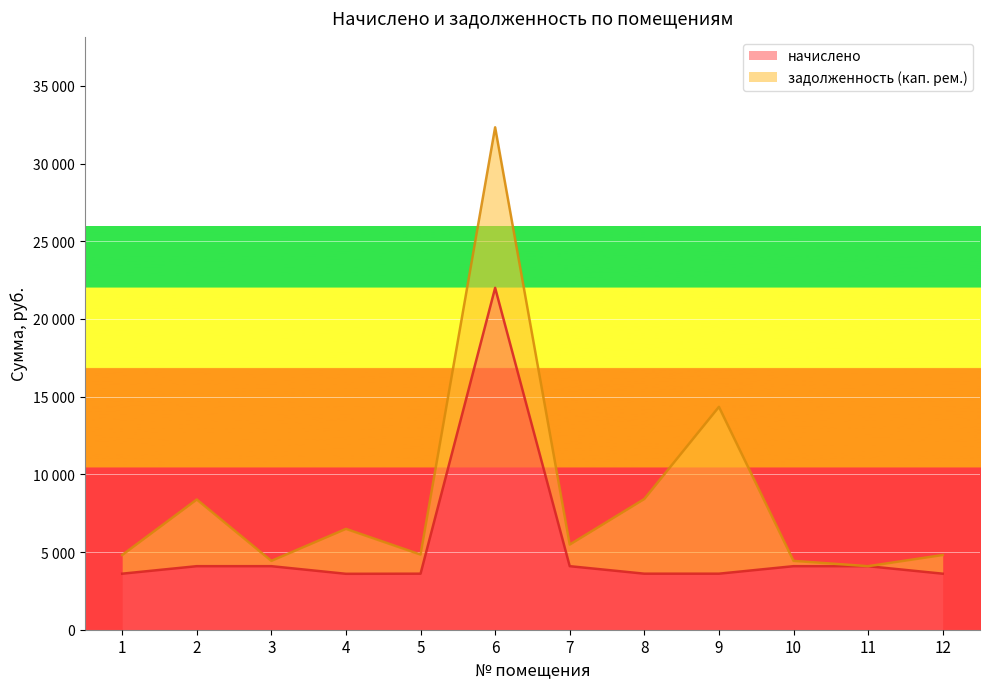

At which category does the data reach its first local valley?

4